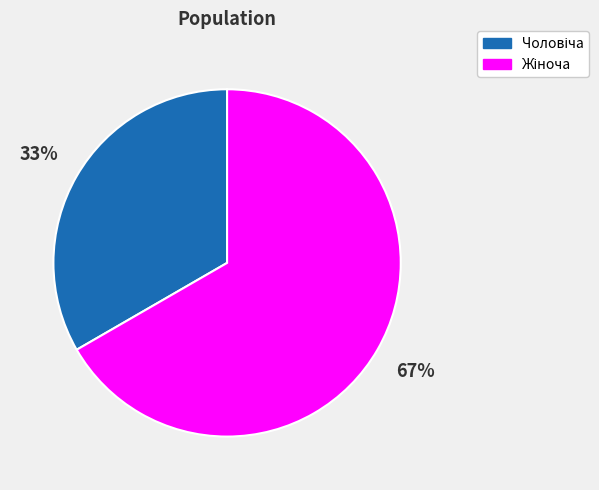

Is there any slice that represents more than half of the pie?

Yes